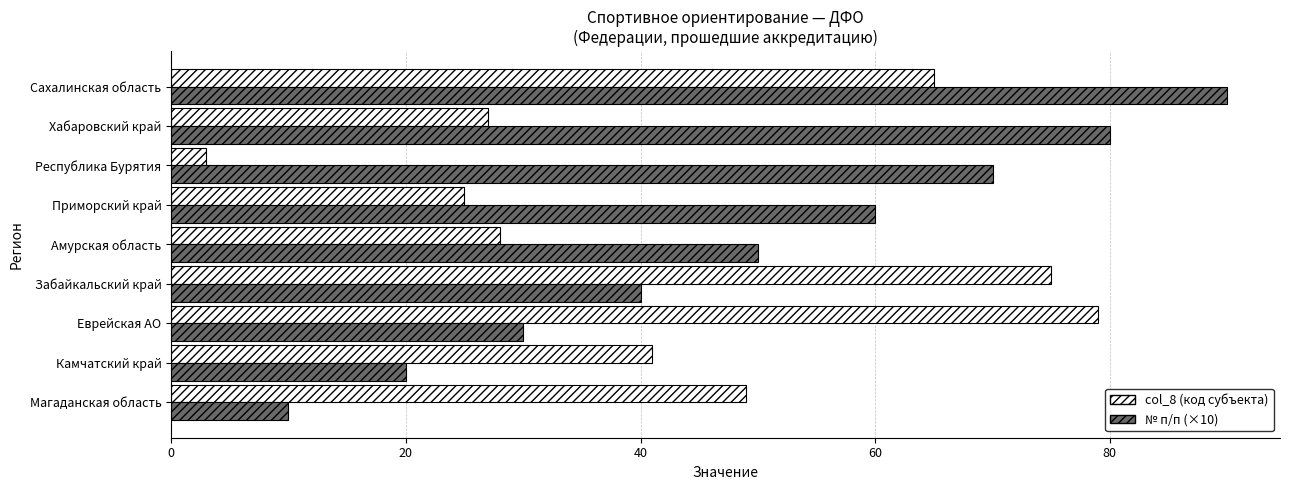

Read the col_8 (код субъекта) value at Забайкальский край, to the nearest 5.

75